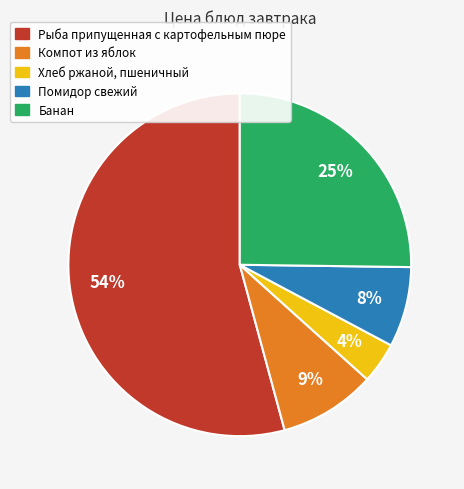

Rank the categories by value from highest to lowest.

Рыба припущенная с картофельным пюре, Банан, Компот из яблок, Помидор свежий, Хлеб ржаной, пшеничный